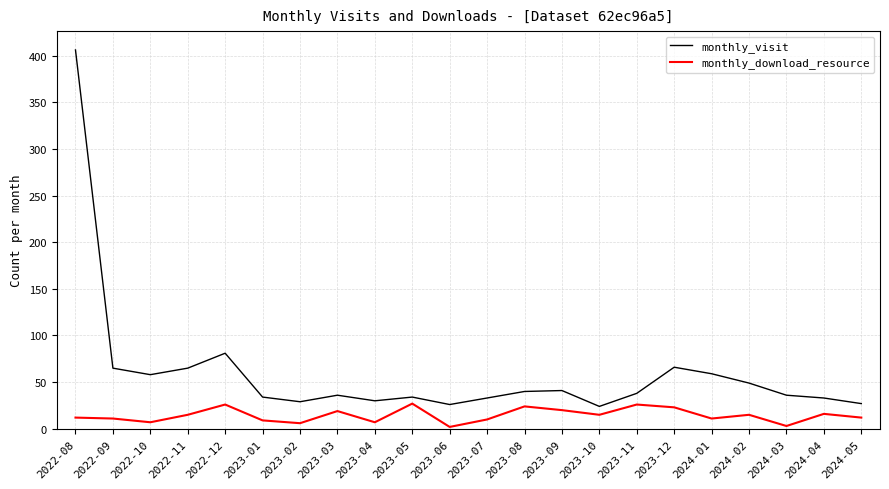

How many distinct data groups are displayed?

2